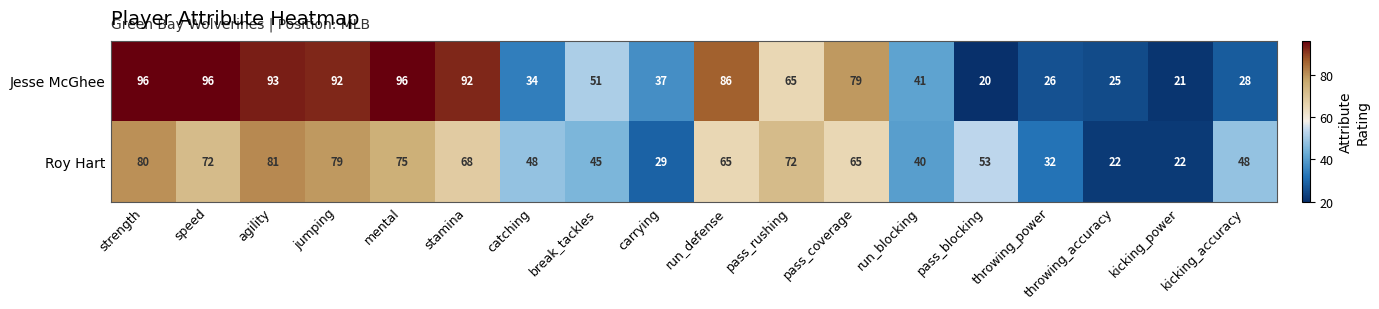

At which label does Roy Hart first exceed 65?

strength